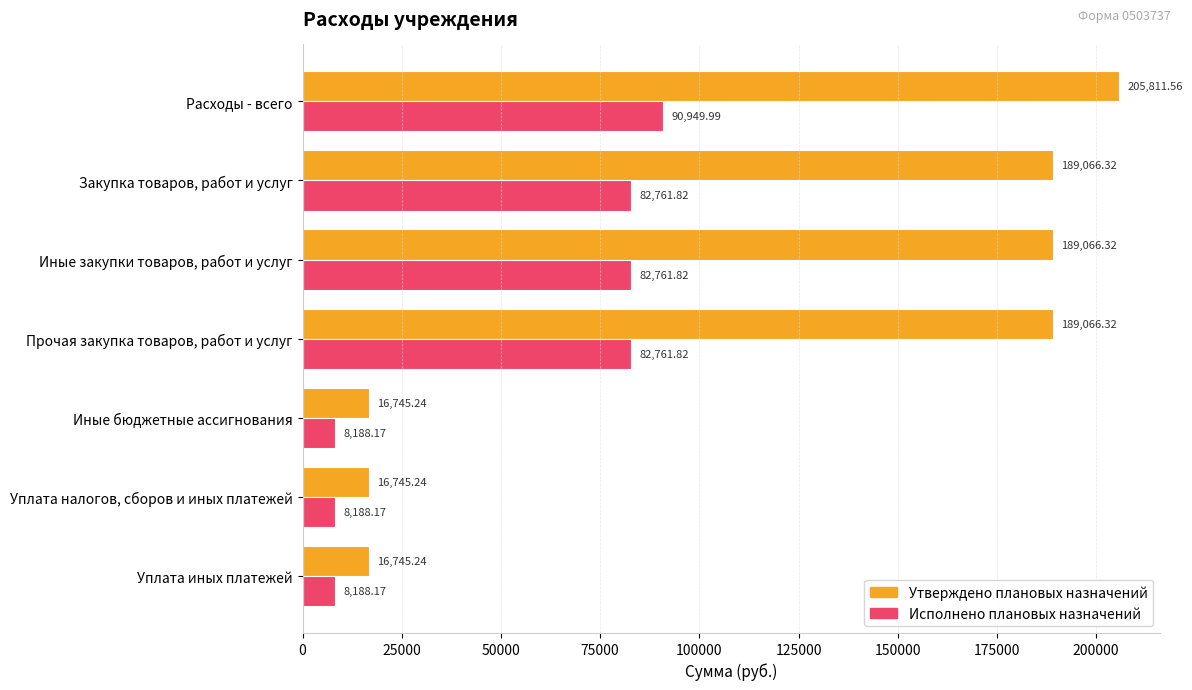

Rank the series by their maximum value, from lowest to highest.

Исполнено плановых назначений, Утверждено плановых назначений